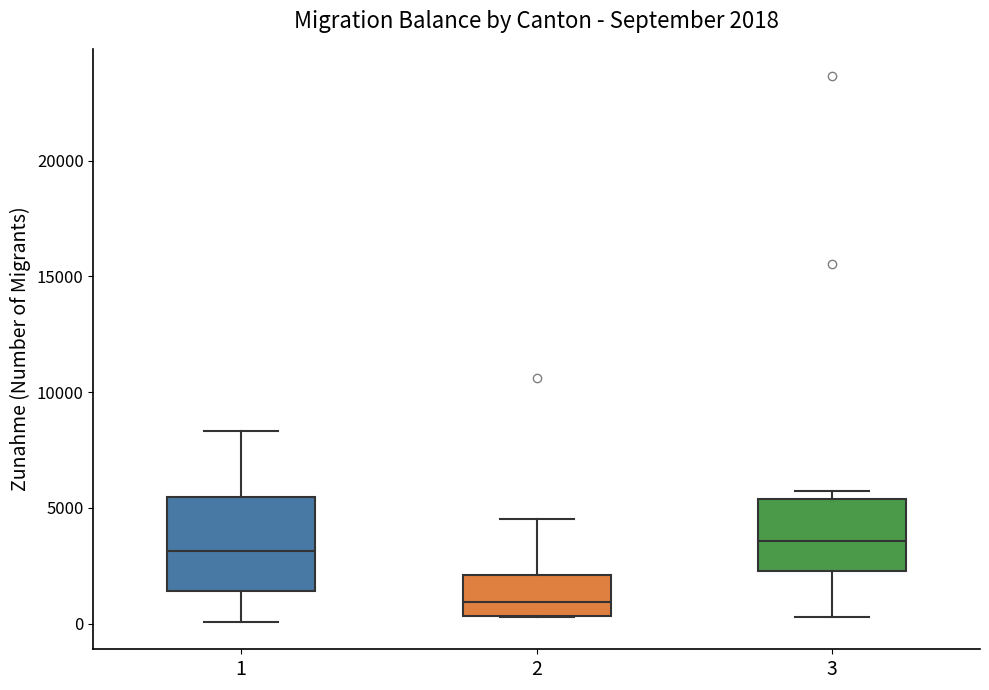

Which box has the lowest median line?

2